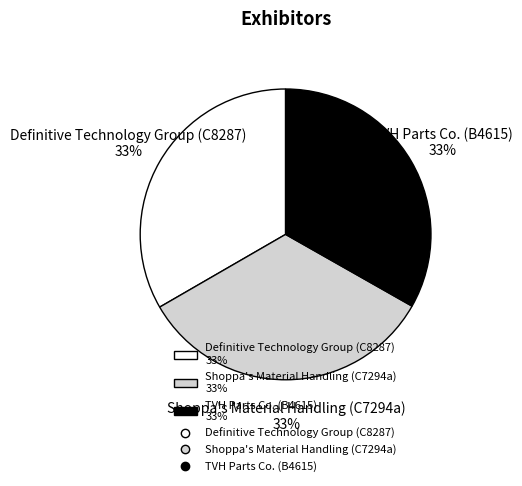

Is there any slice that represents more than half of the pie?

No